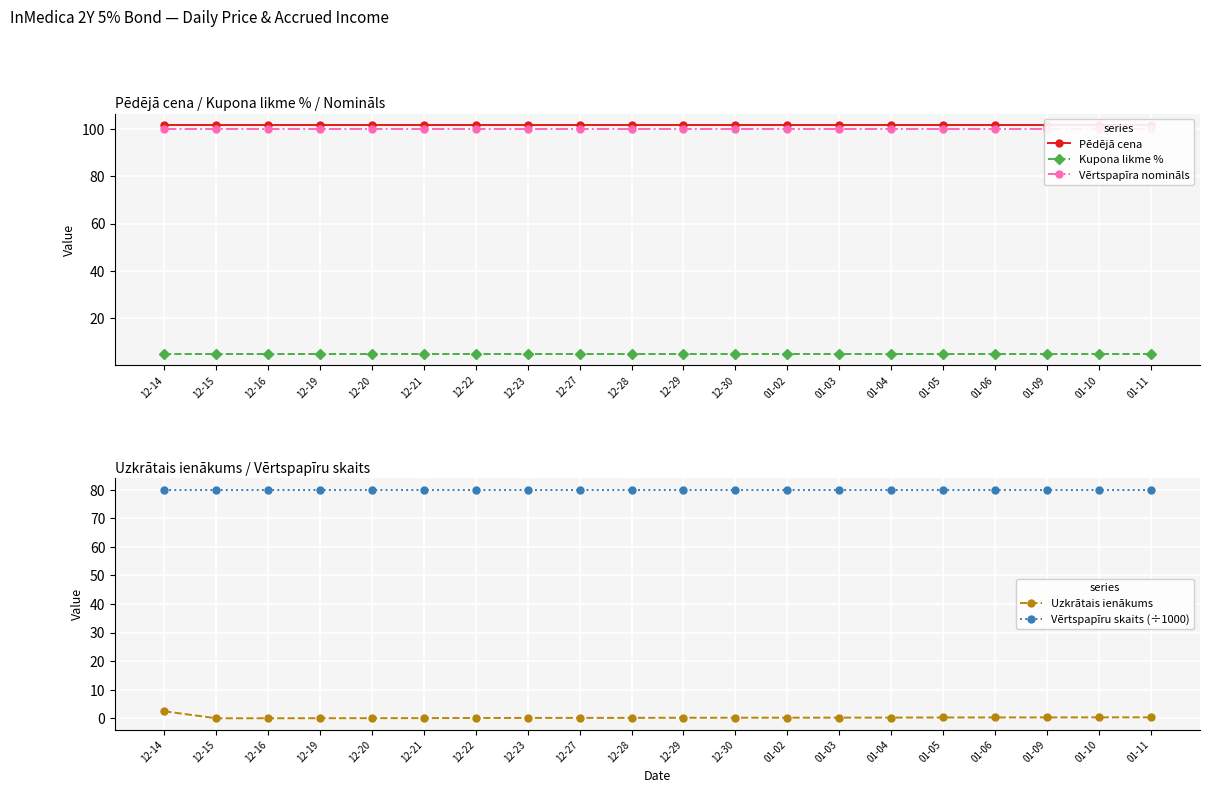

Which series has the largest range (max minus min)?

Uzkrātais ienākums